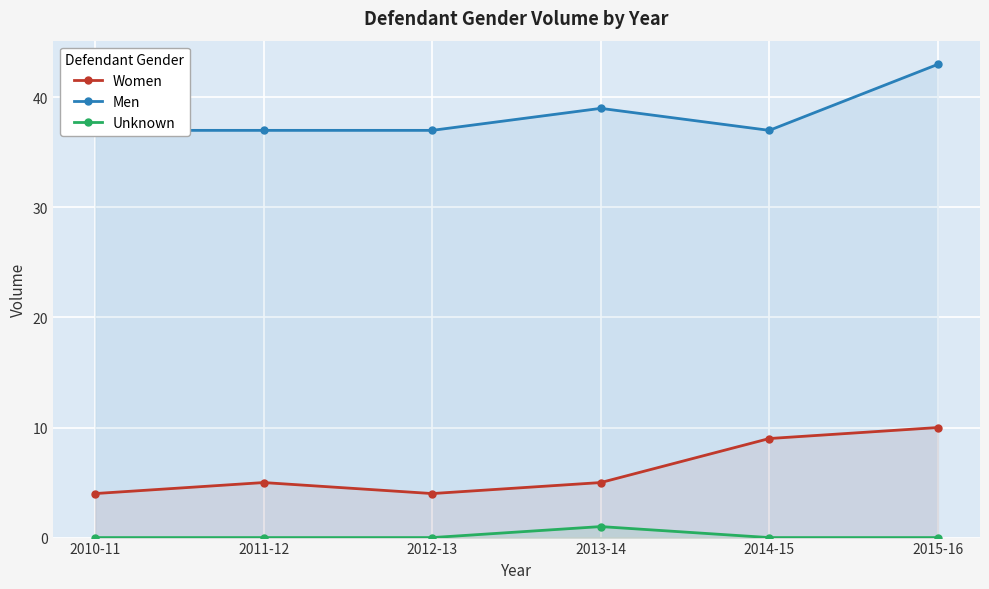

True or false: Men and Women cross at least once.

False